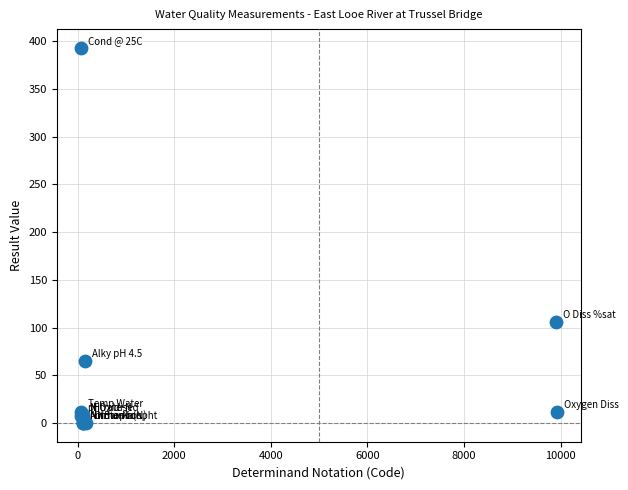

What Y value in the scatter plot is closest to 196?

105.4